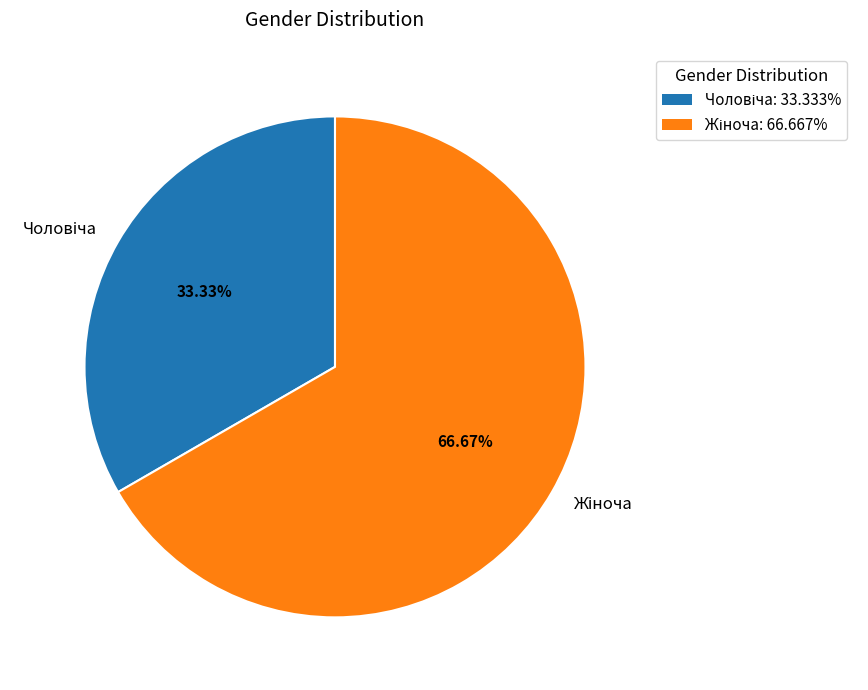

Is there a majority slice in this chart?

Yes